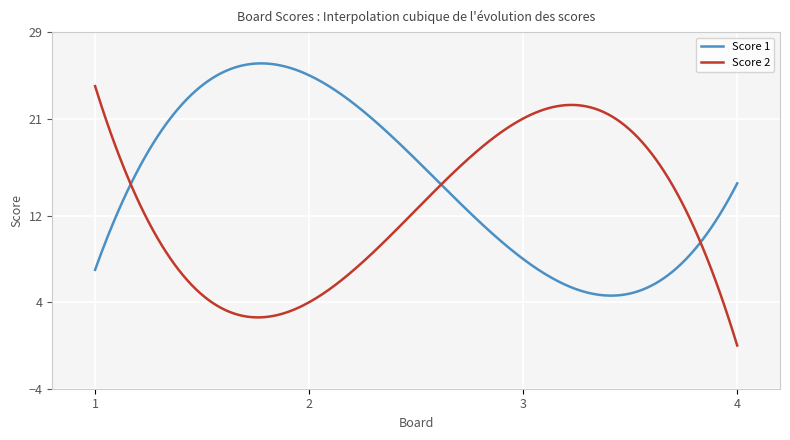

How many categories are shown in the chart?

300